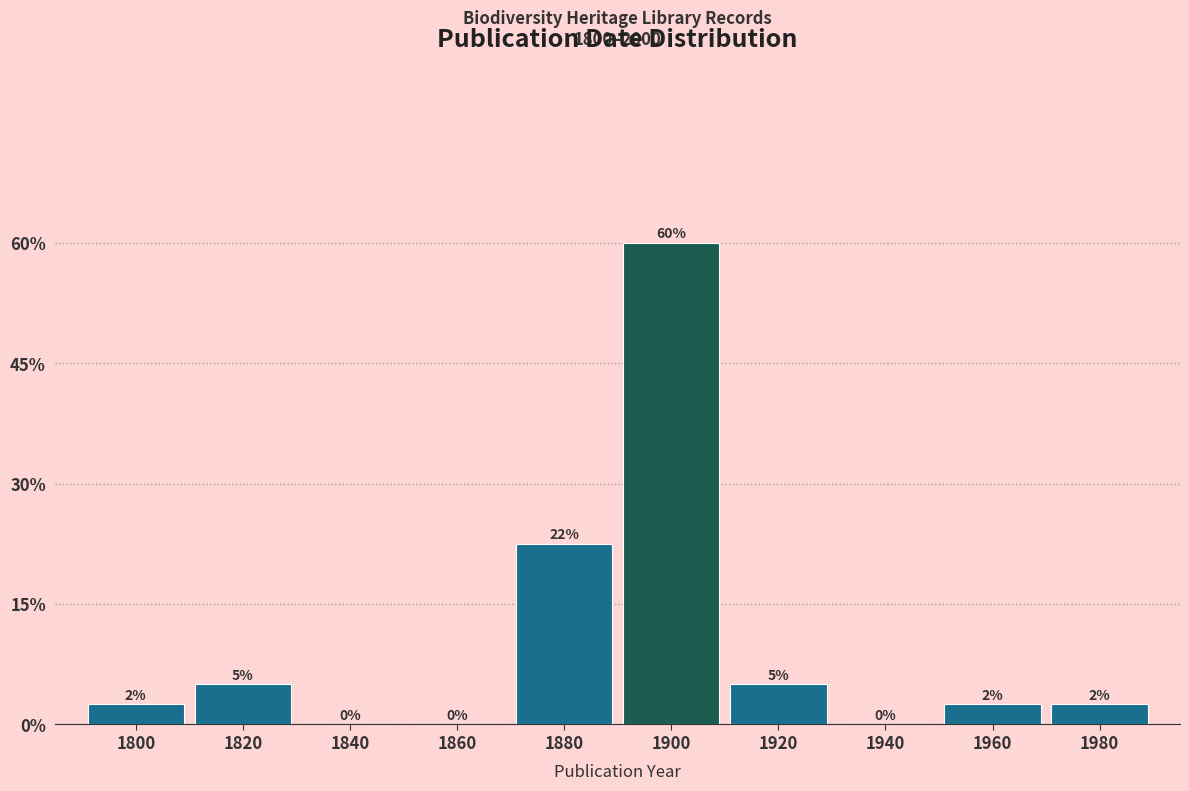

Are the bars horizontal?

No